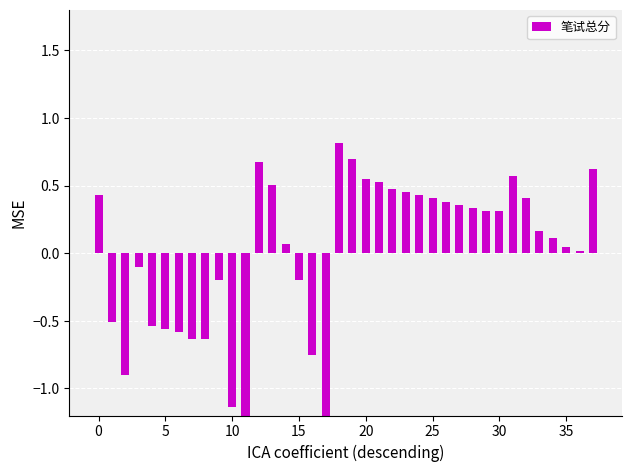

What is the maximum value shown in the chart?

0.8